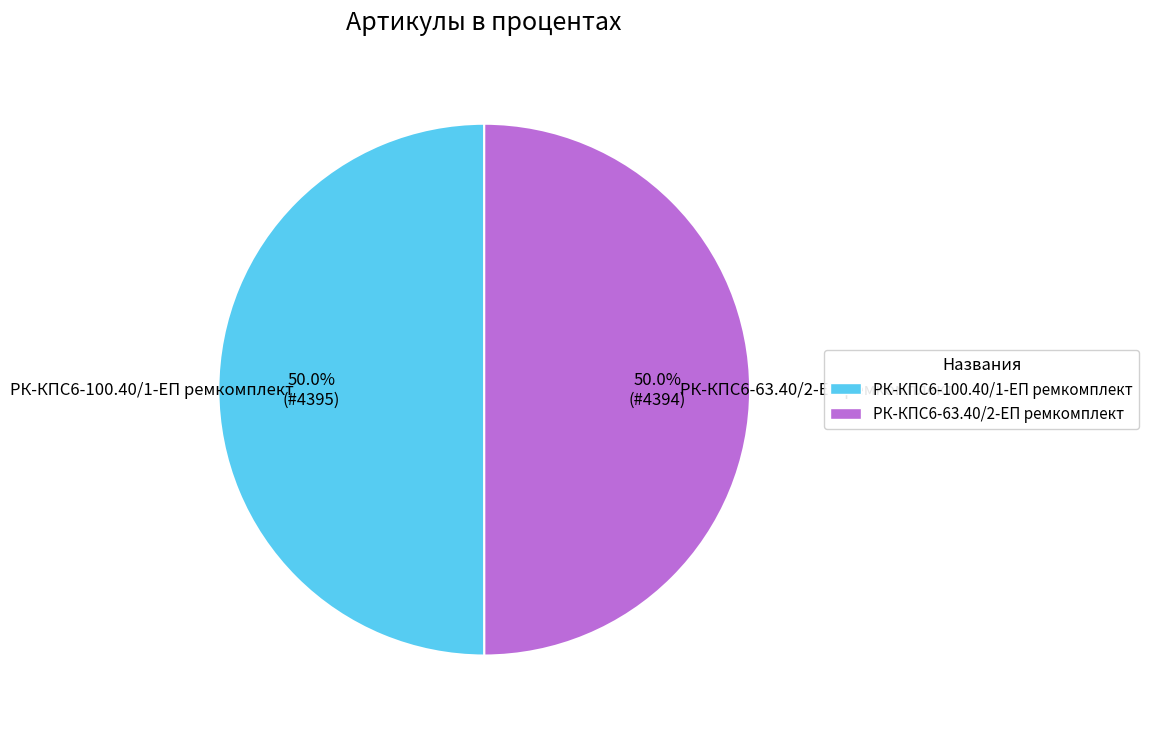

What is the ratio of the value at РК-КПС6-100.40/1-ЕП ремкомплект to the value at РК-КПС6-63.40/2-ЕП ремкомплект?

1.0